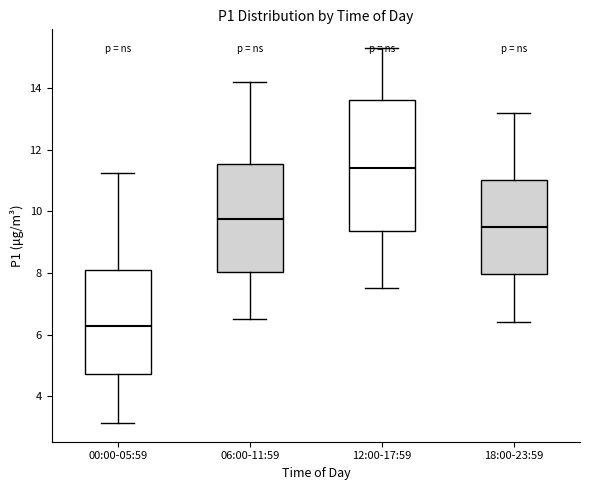

Reading left to right, read every box against the y-axis: the position of its median line, the range the box covers, and the ends of its whiskers. The values are not printed on the chart, so give them approximately, as read against the axis.

00:00-05:59: median 6.2, box 4.8 to 8.2, whiskers 3.2 to 11.2
06:00-11:59: median 9.8, box 8.0 to 11.6, whiskers 6.6 to 14.2
12:00-17:59: median 11.4, box 9.4 to 13.6, whiskers 7.6 to 15.4
18:00-23:59: median 9.6, box 8.0 to 11.0, whiskers 6.4 to 13.2